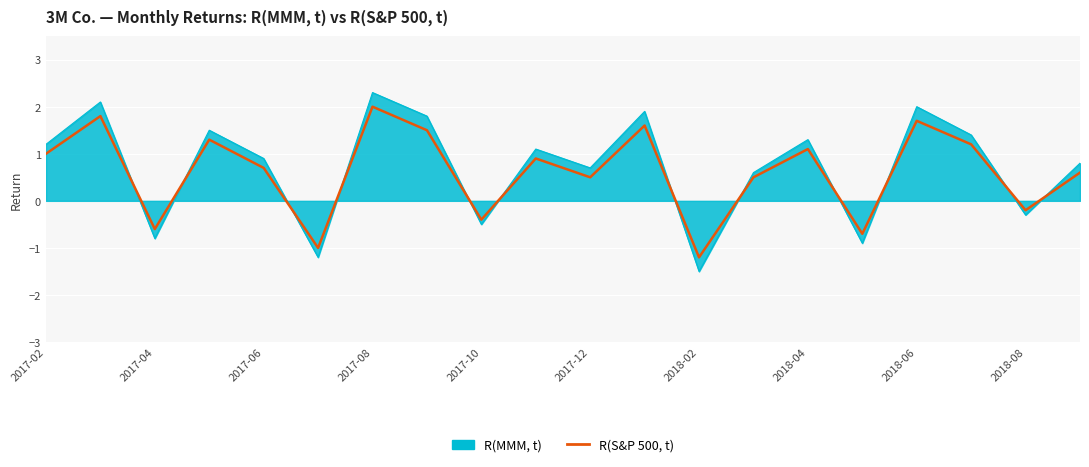

What is the smallest value displayed?

-1.5